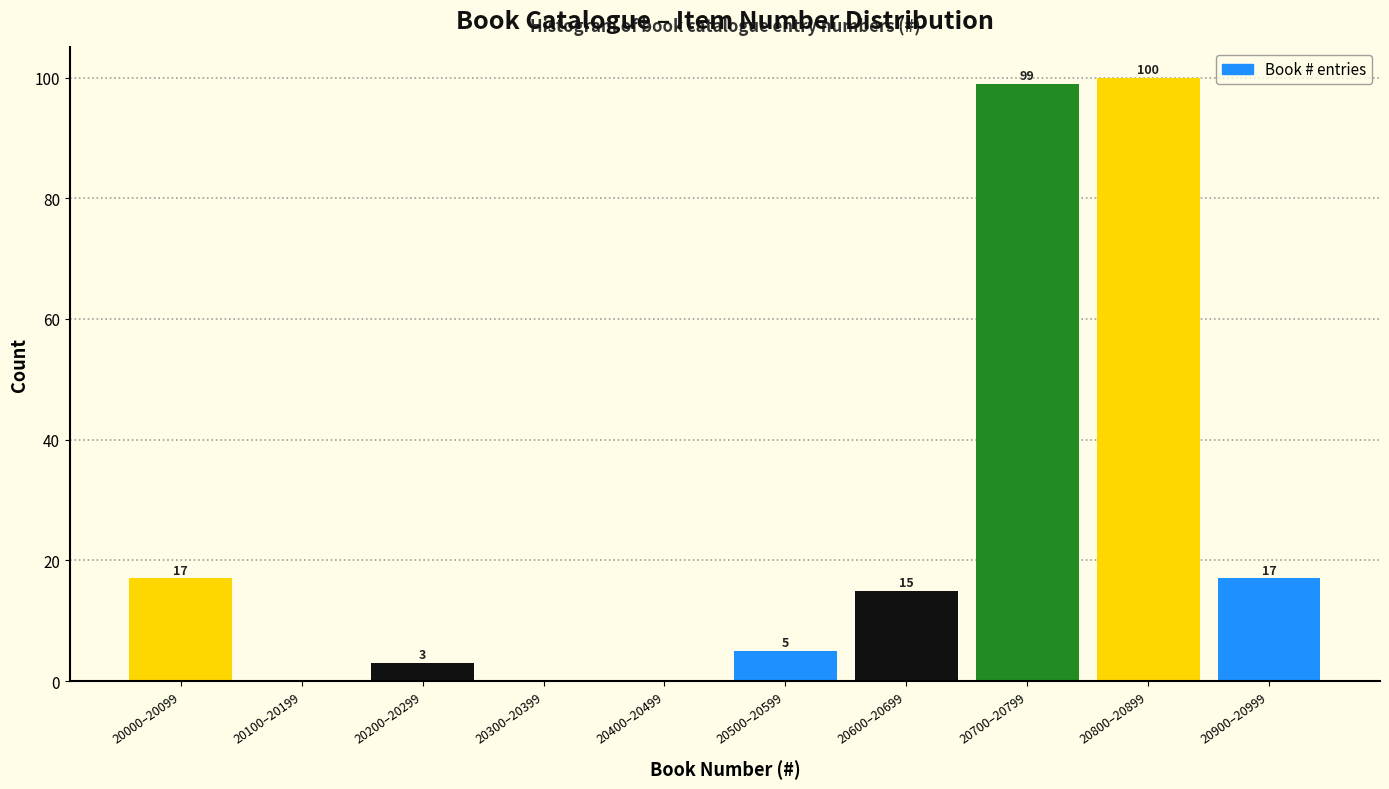

Reading left to right, extract all data points from this chart.

20000–20099=17	20100–20199=0	20200–20299=3	20300–20399=0	20400–20499=0	20500–20599=5	20600–20699=15	20700–20799=99	20800–20899=100	20900–20999=17